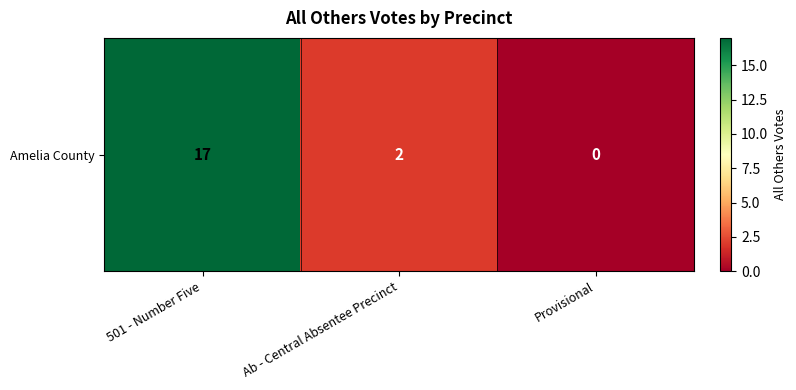

Between Provisional and Ab - Central Absentee Precinct, which is larger?

Ab - Central Absentee Precinct